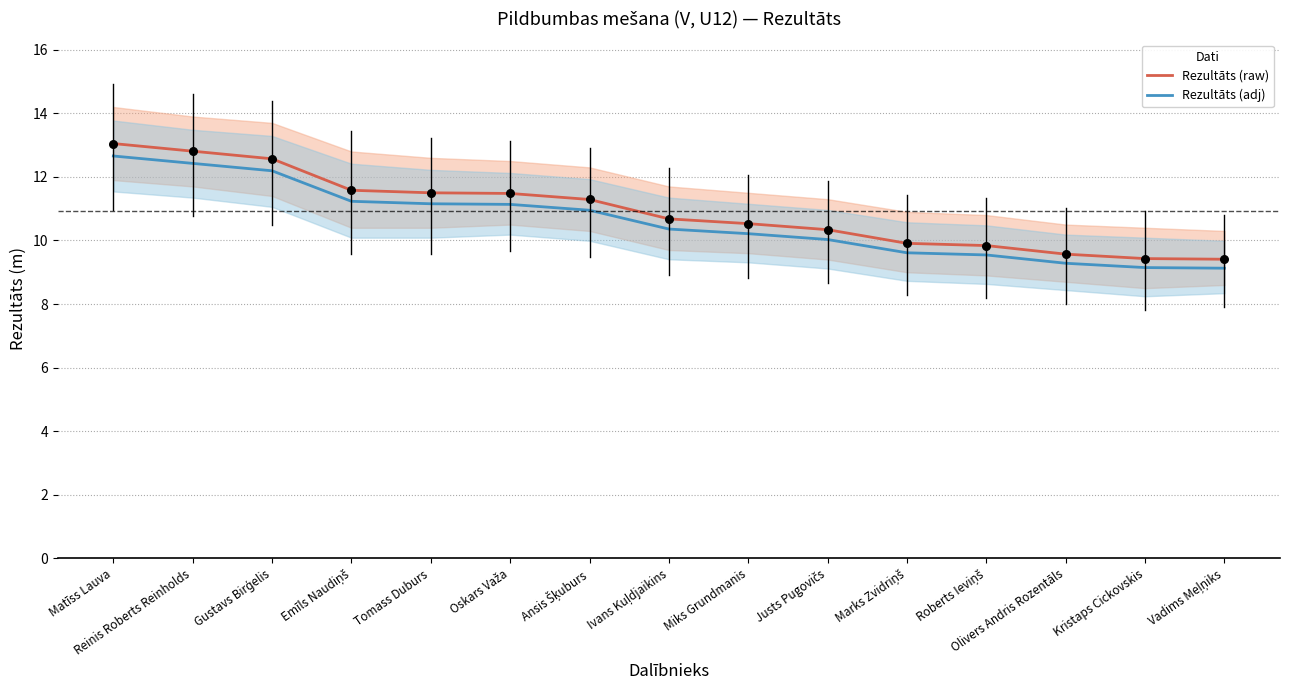

Is the value of Rezultāts (raw) at Justs Pugovičs greater than the value of Rezultāts (adj) at Marks Zvidriņš?

Yes